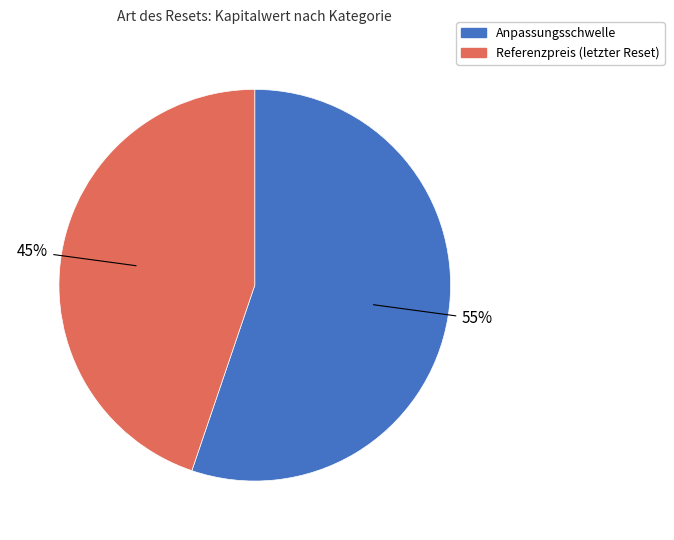

Is there a majority slice in this chart?

Yes